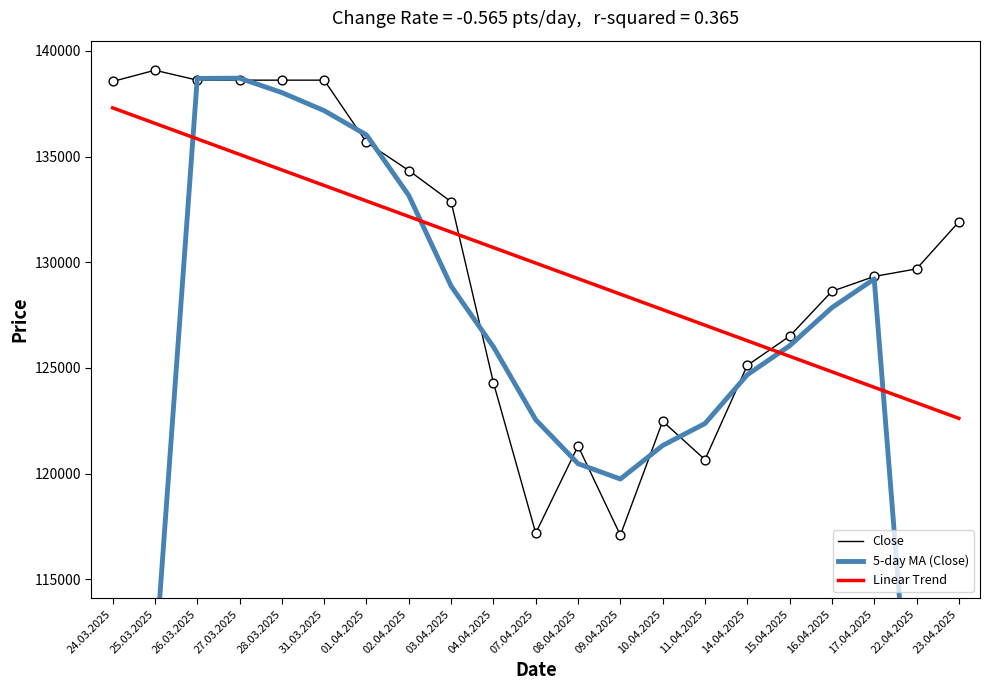

Which series has the largest Y range (max minus min)?

5-day MA (Close)